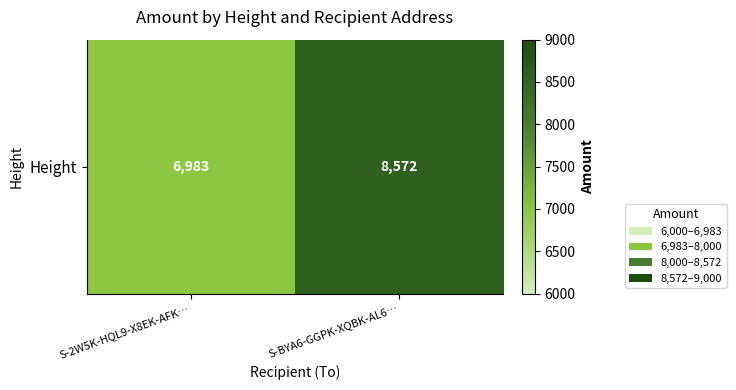

Which label corresponds to the smallest value in the chart?

S-2W5K-HQL9-X8EK-AFK…